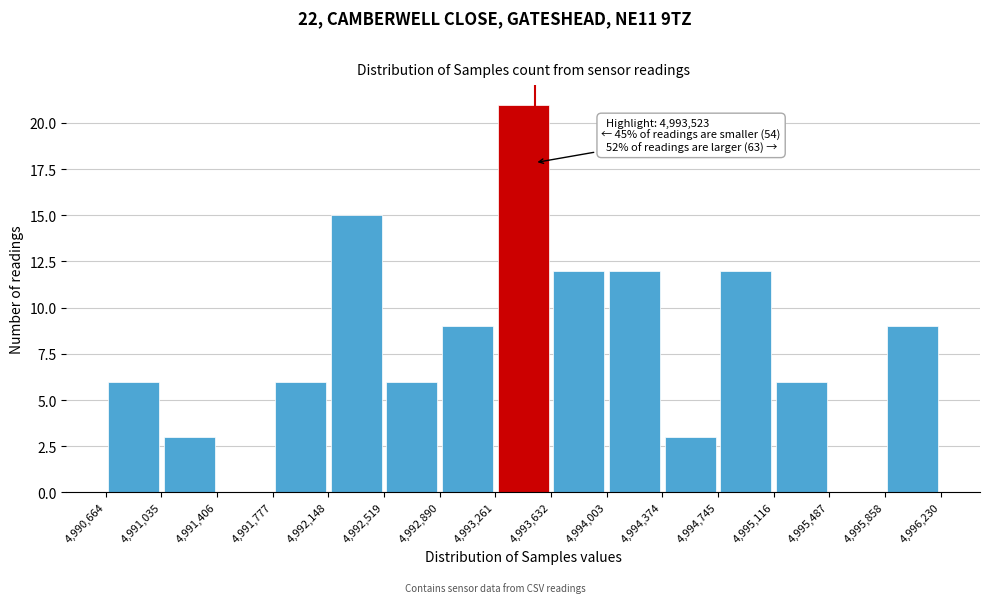

Over which range of the x-axis is the bar tallest?

4,993,261 to 4,993,632